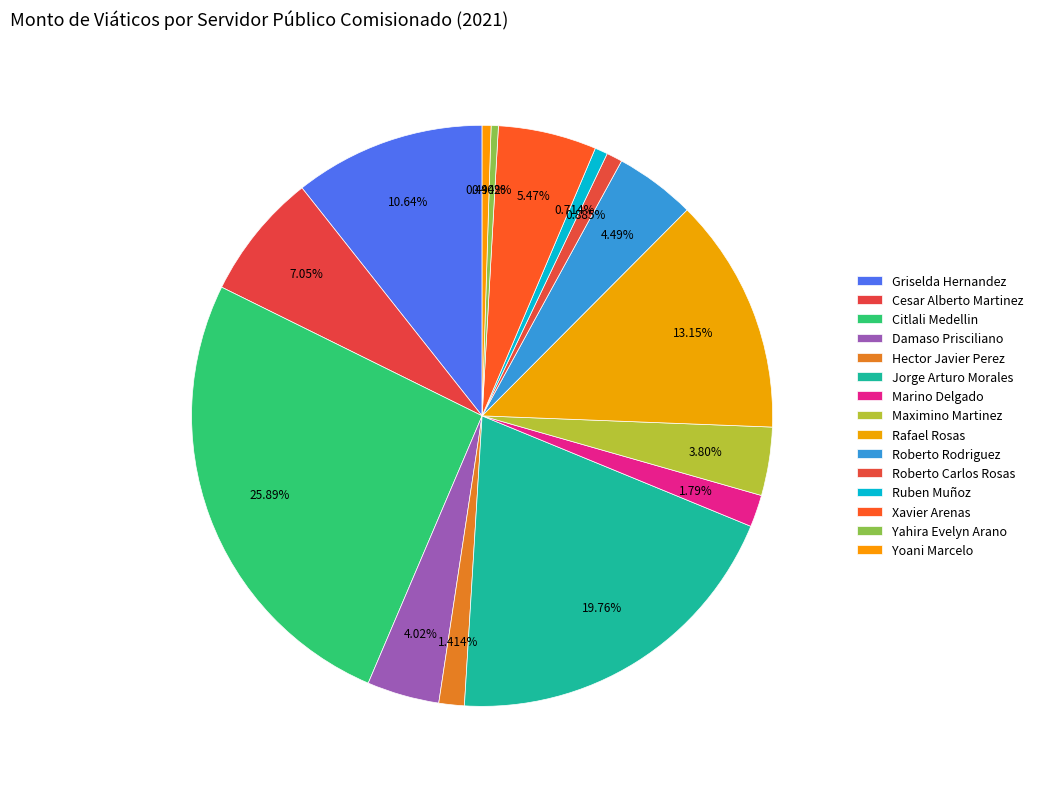

What is the ratio of the value at Damaso Prisciliano to the value at Maximino Martinez?

1.1